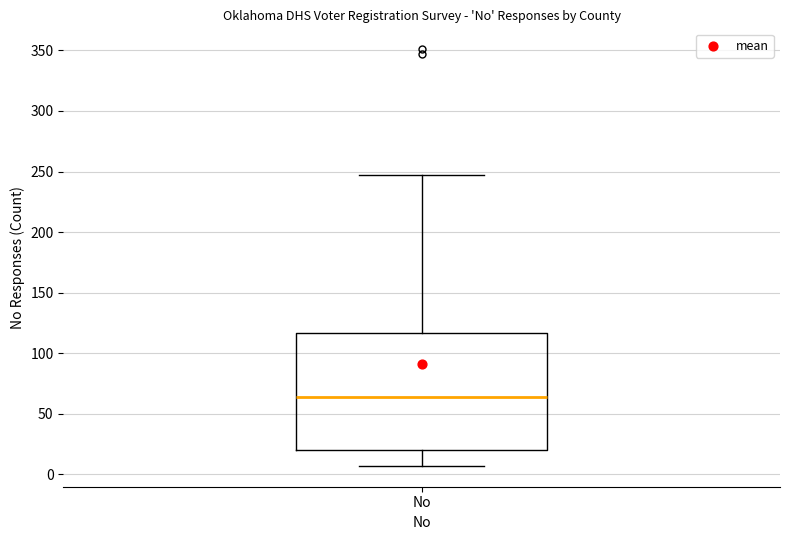

Read this box plot against the y-axis: the position of the median line, the range covered by the box, and the ends of both whiskers. The values are not printed on the chart, so give them approximately, as read against the axis.

median 65, box 20 to 115, whiskers 5 to 245